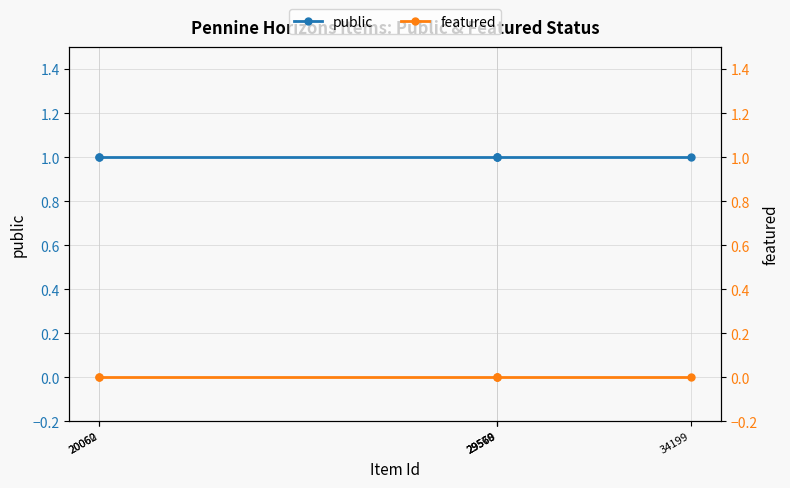

True or false: featured has more than 1 interior local peaks.

False